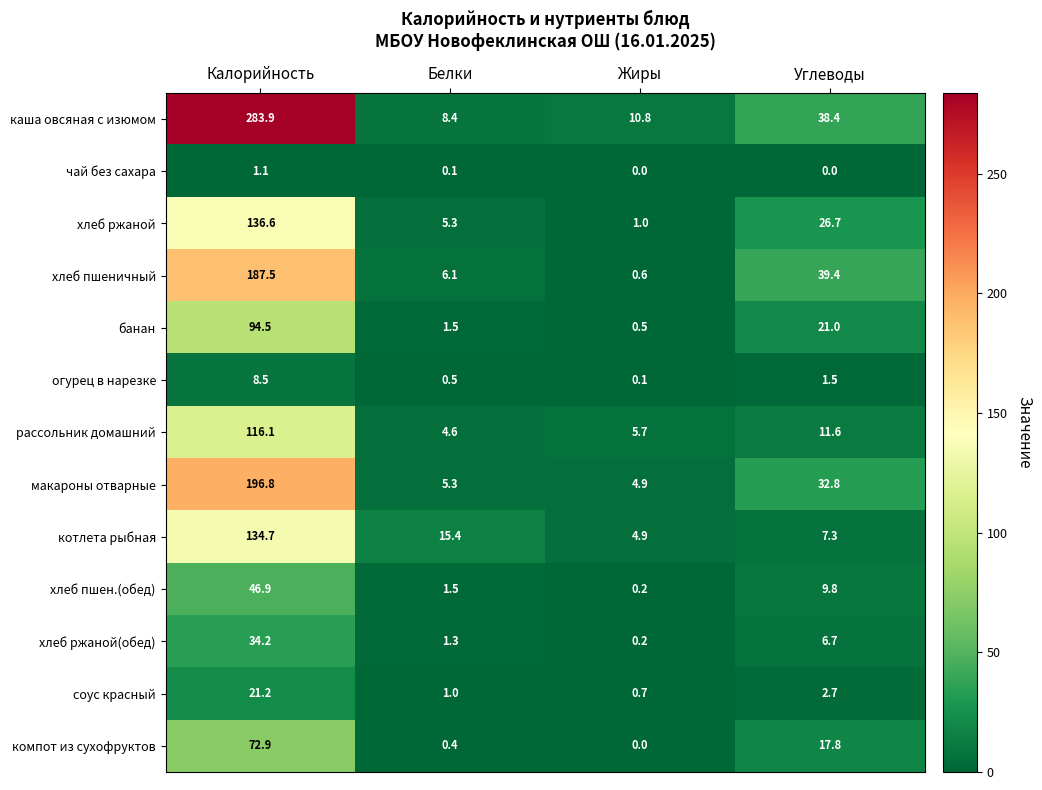

Which series has the largest range (max minus min)?

каша овсяная с изюмом